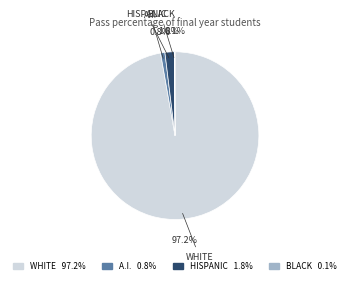

Is there a majority slice in this chart?

Yes